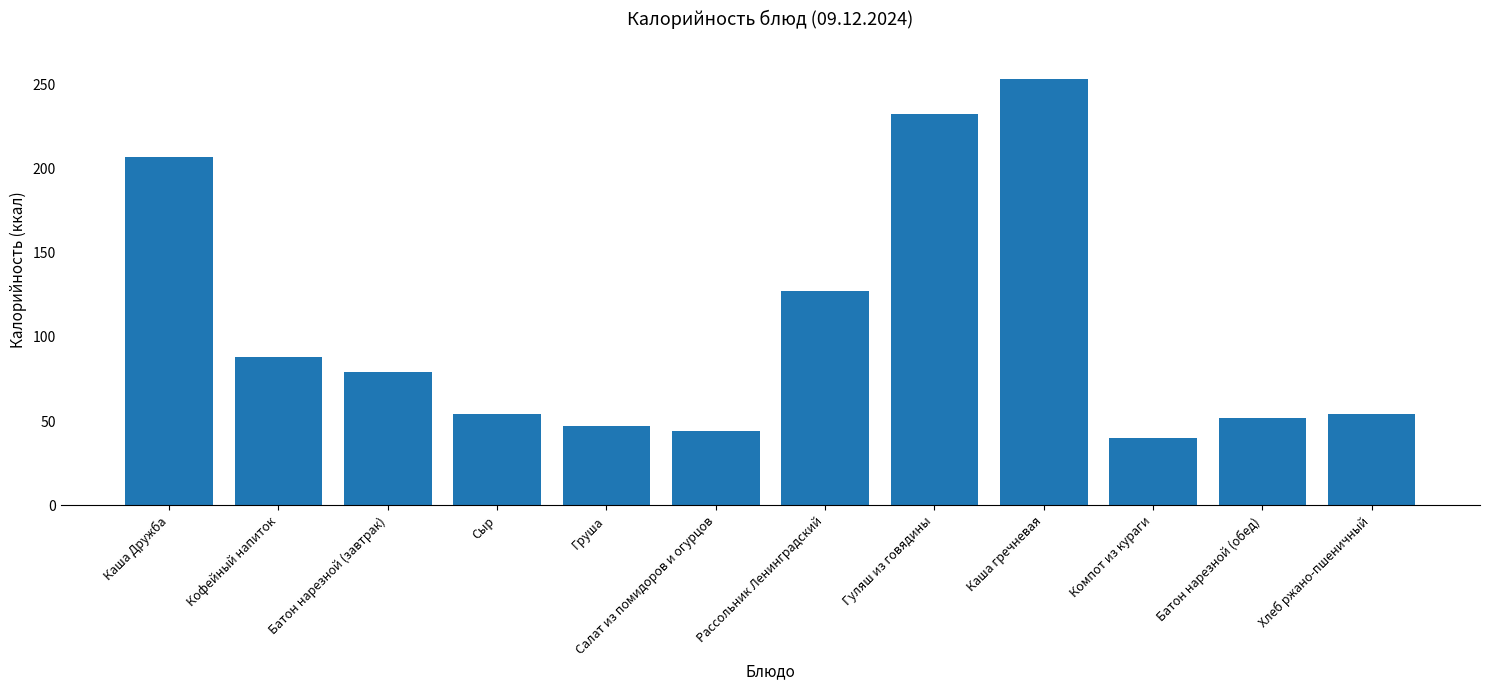

What is the smallest value displayed?

40